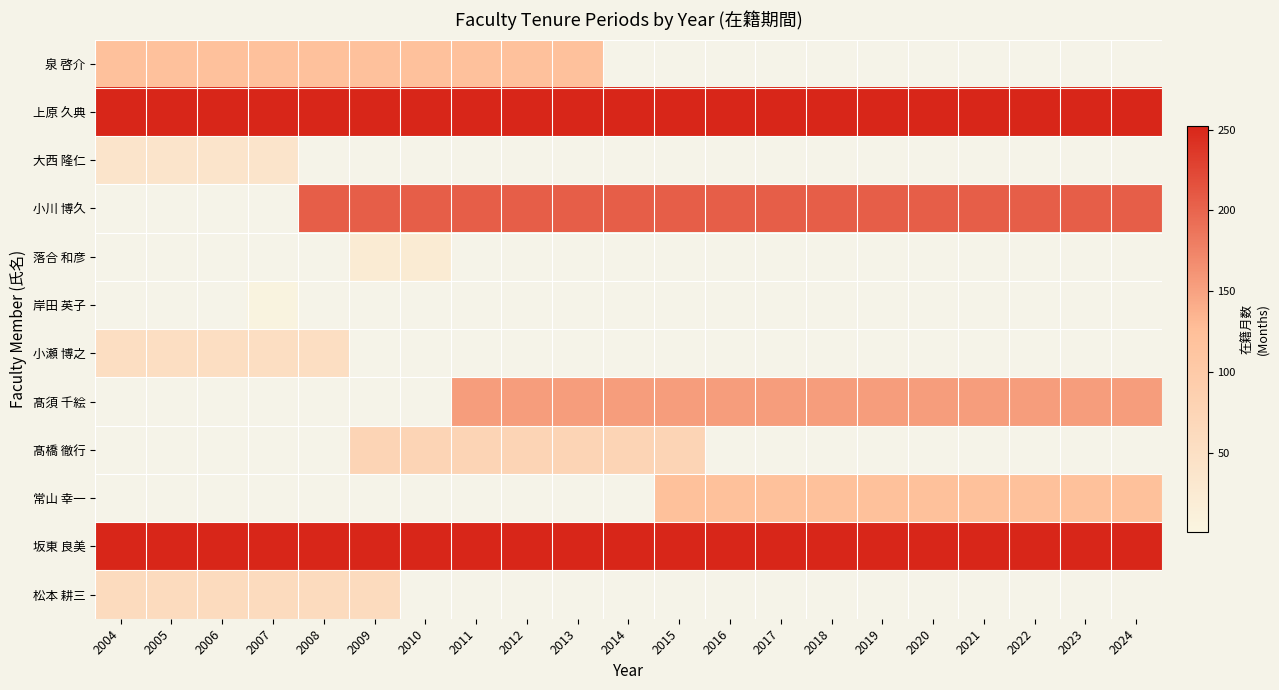

Rank the series at 2014 from lowest to highest value.

髙橋 徹行, 常山 幸一, 坂東 良美, 松本 耕三, 泉 啓介, 上原 久典, 大西 隆仁, 小川 博久, 落合 和彦, 岸田 英子, 小瀬 博之, 髙須 千絵